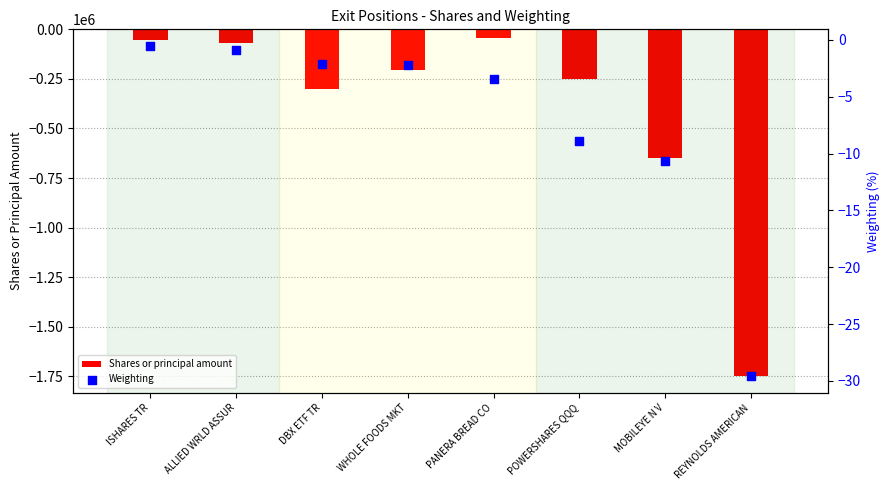

Which series has the widest spread of Y values?

Shares or principal amount